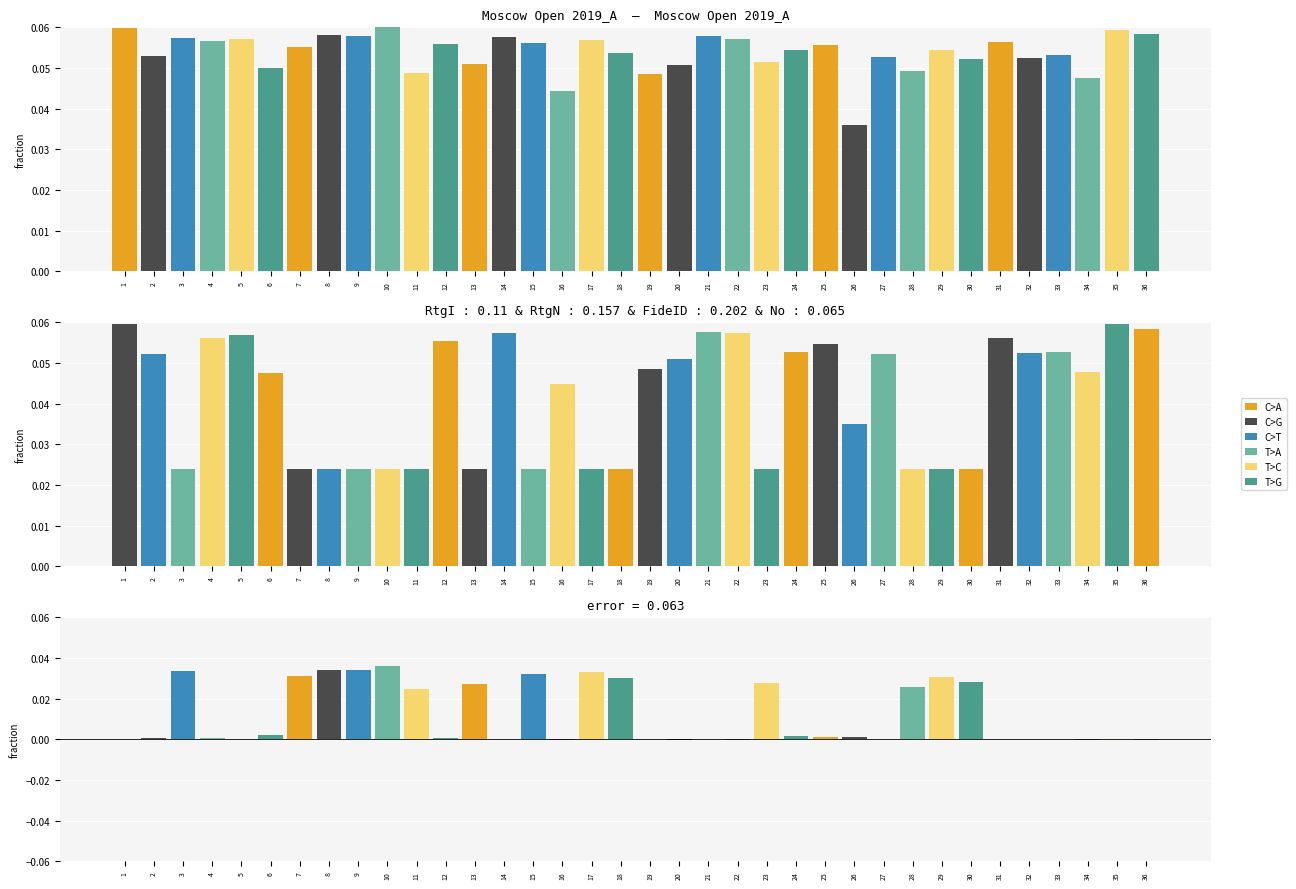

At 1, list the series in order from smallest to largest.

difference, RtgN, RtgI